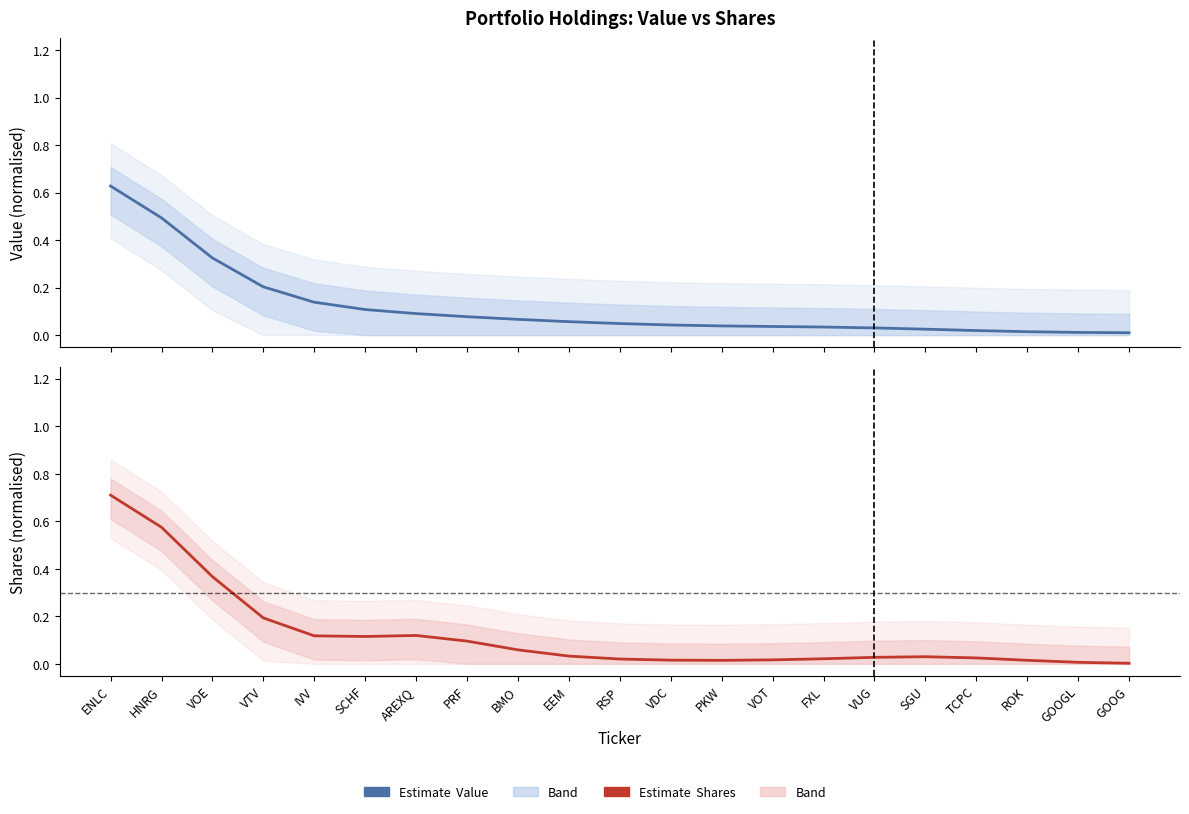

Does the chart display data point markers on the line(s)?

No